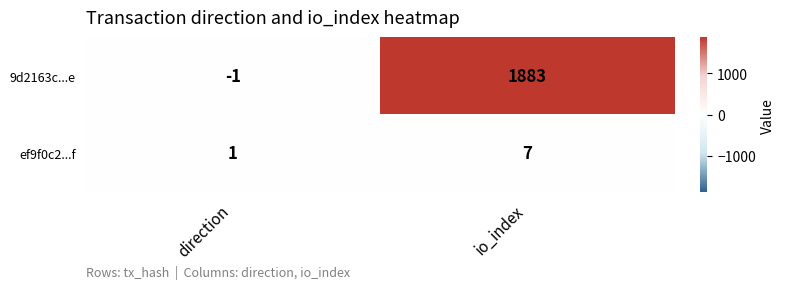

Which series has the largest total across all categories?

9d2163c...e